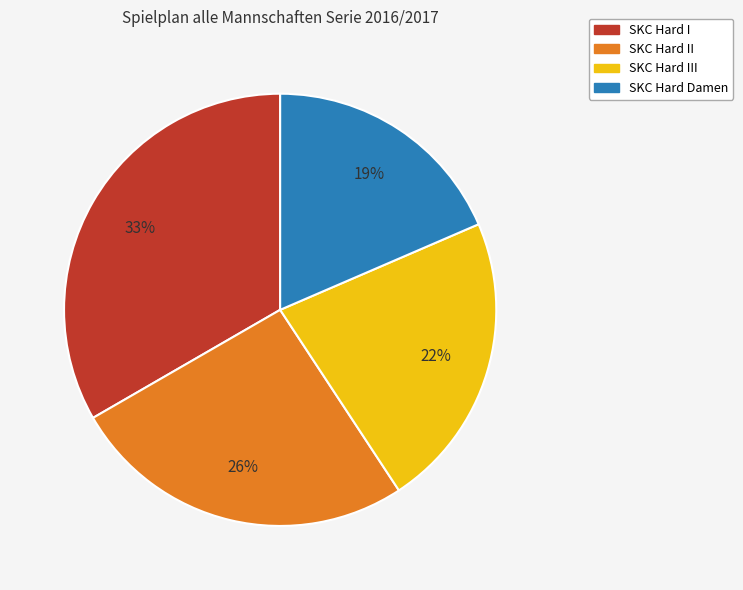

Is there a majority slice in this chart?

No